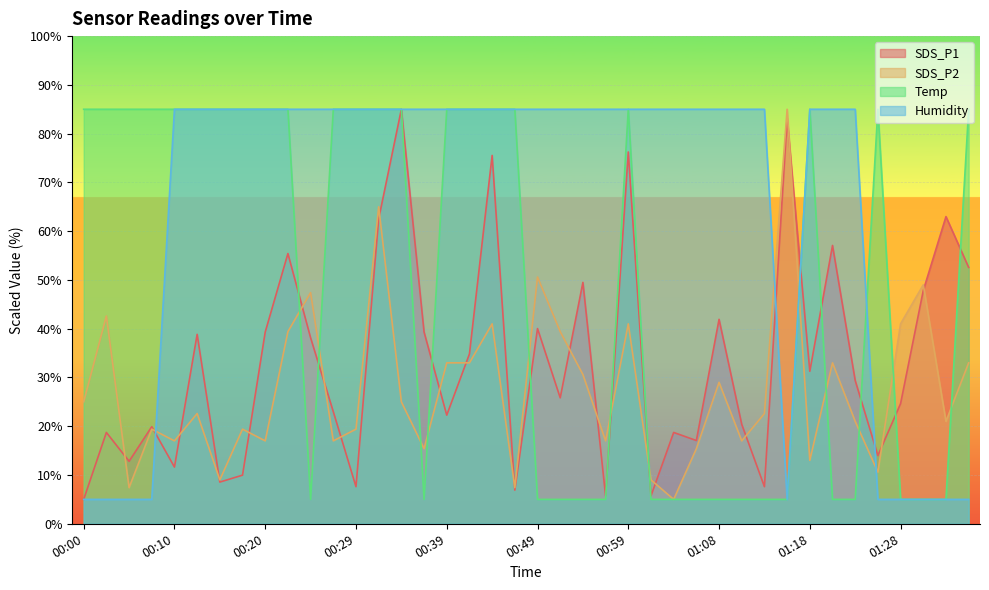

How many lines are shown in the chart?

4